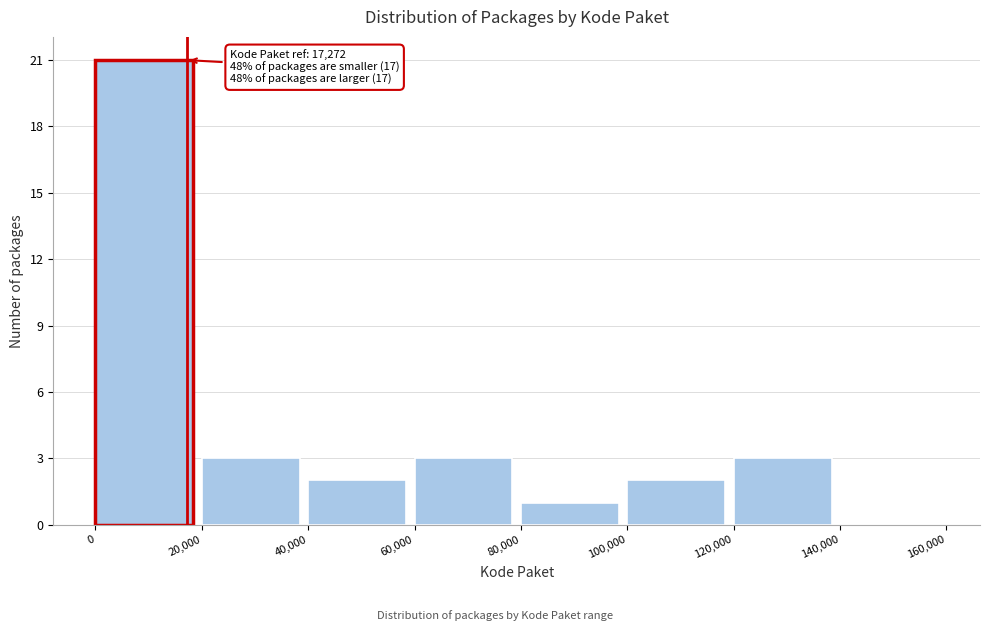

Over which range of the x-axis is the bar tallest?

0 to 20,000